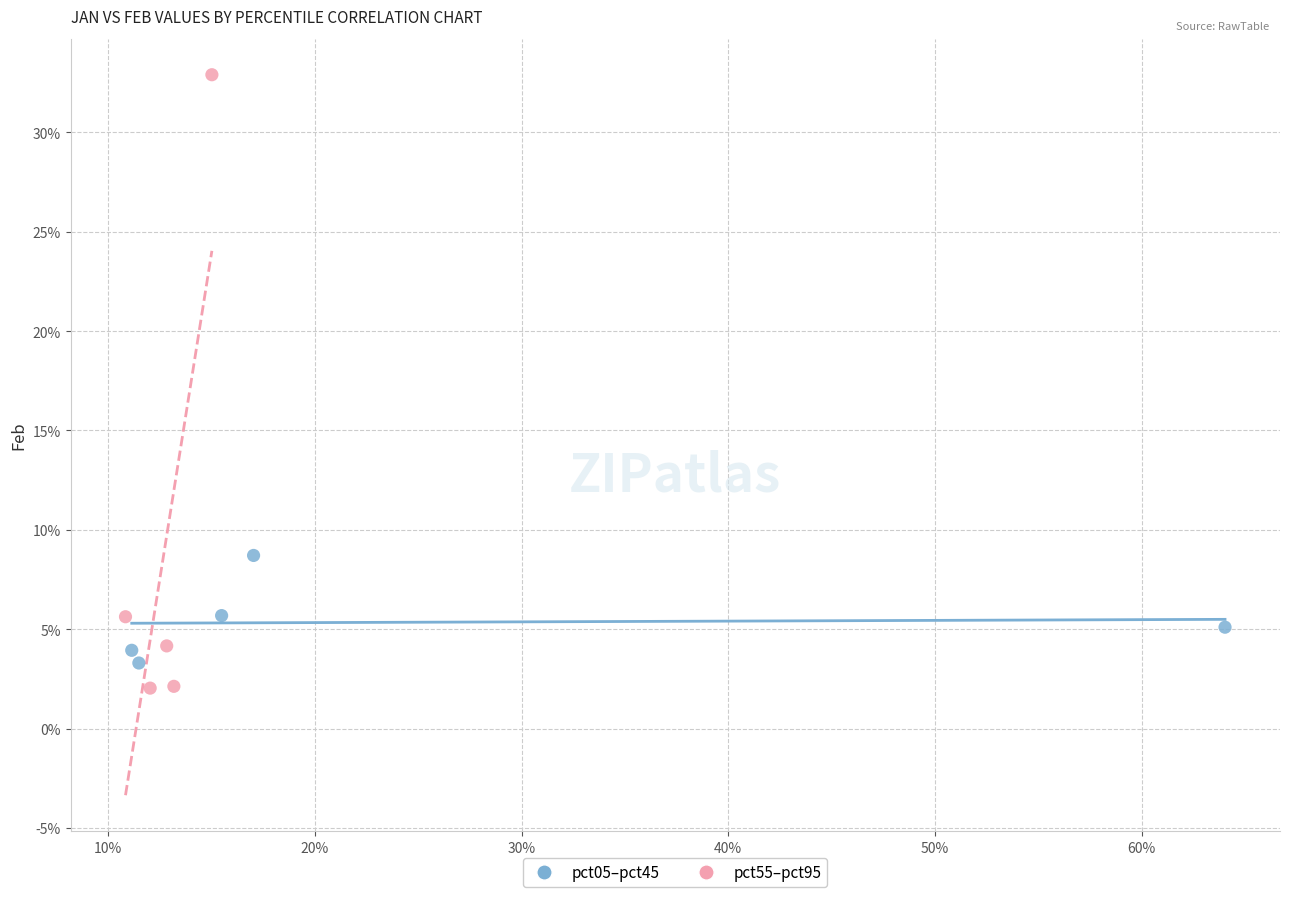

Which series has the widest spread of Y values?

pct55–pct95